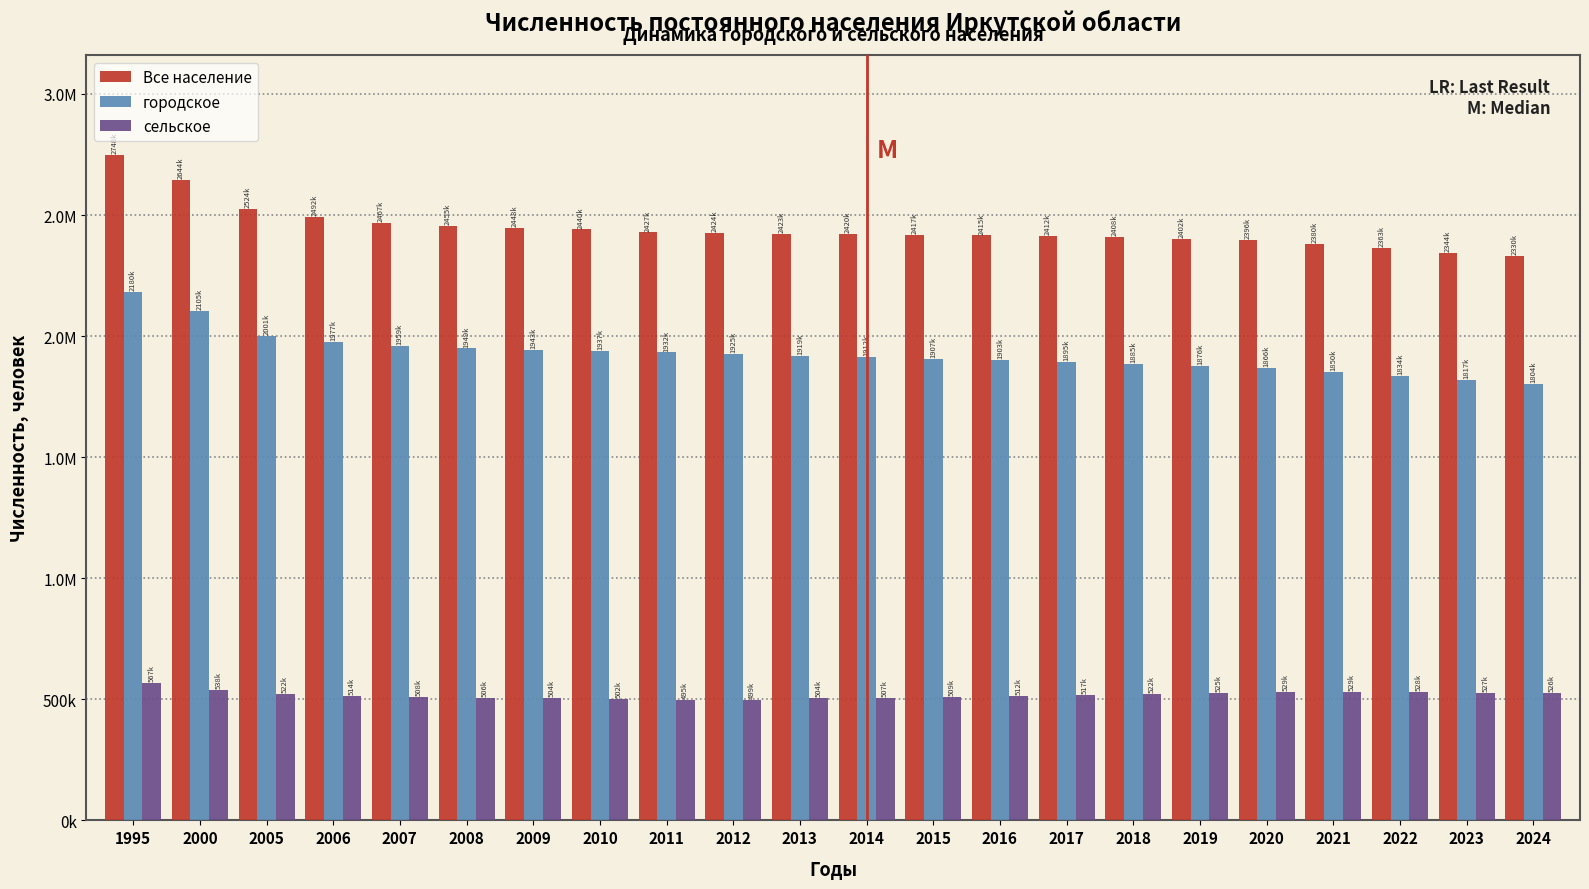

What are all the series names shown in the legend?

Все население, городское, сельское